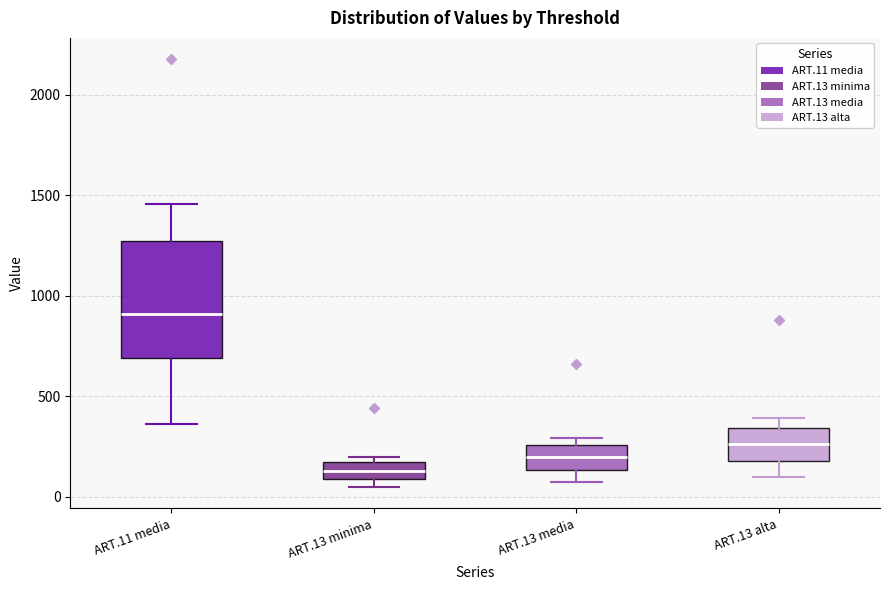

Which box's median line is the highest?

ART.11 media